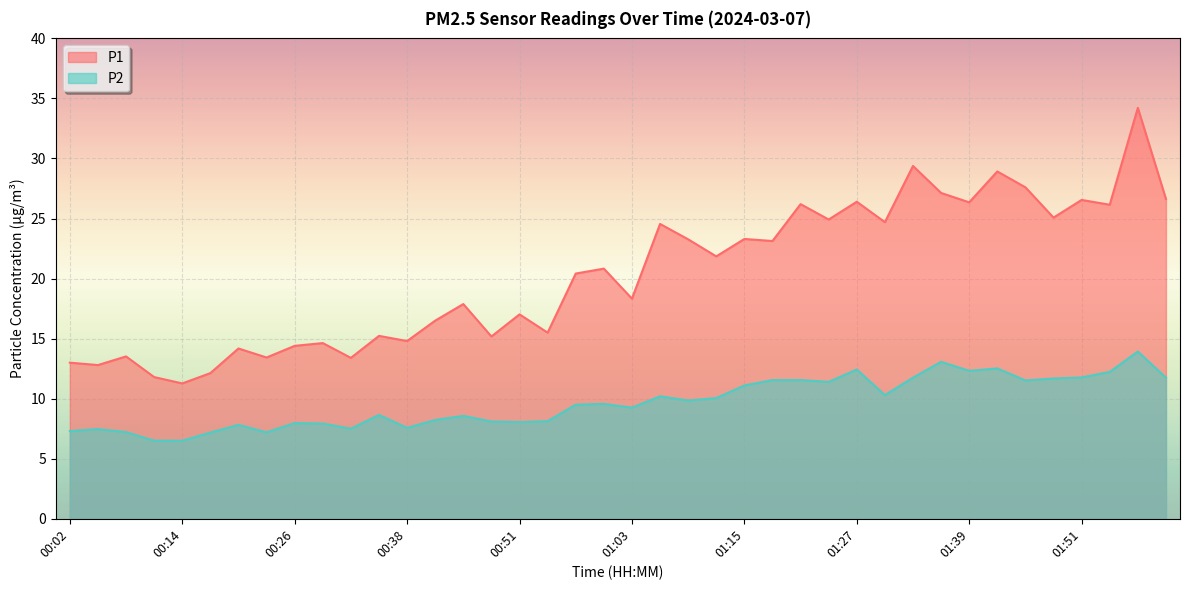

How many data points in P1 are above 20?

21